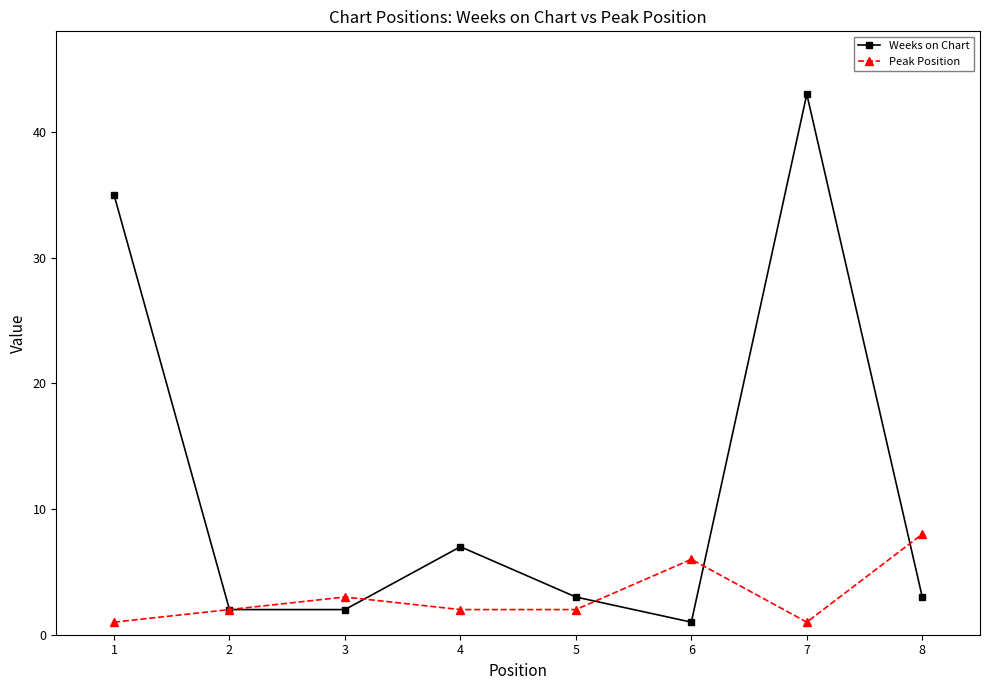

Reading left to right, extract all data points from this chart.

Weeks on Chart: 35	2	2	7	3	1	43	3
Peak Position: 1	2	3	2	2	6	1	8